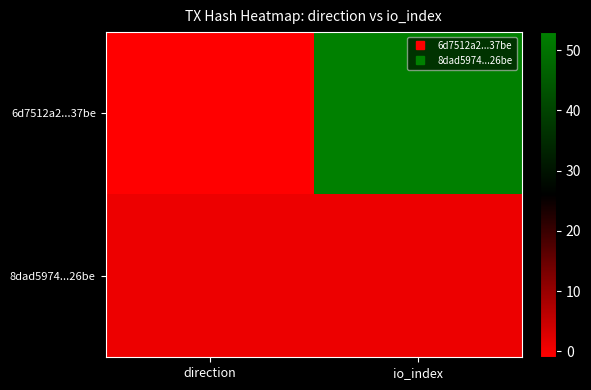

Between direction and io_index, which series saw the biggest shift?

6d7512a2...37be